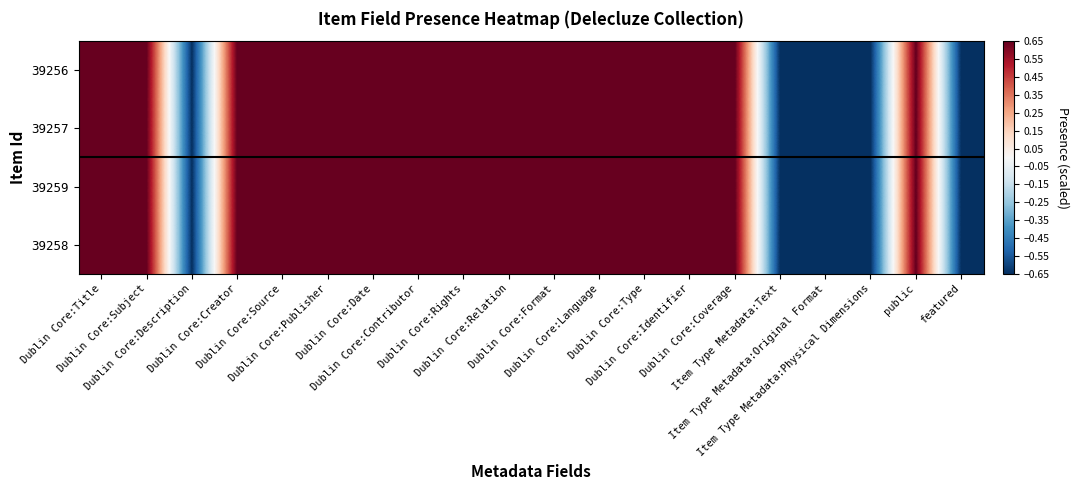

Reading left to right, extract all data points from this chart.

39256: Dublin Core:Title=0.7	Dublin Core:Subject=0.7	Dublin Core:Description=-0.7	Dublin Core:Creator=0.7	Dublin Core:Source=0.7	Dublin Core:Publisher=0.7	Dublin Core:Date=0.7	Dublin Core:Contributor=0.7	Dublin Core:Rights=0.7	Dublin Core:Relation=0.7	Dublin Core:Format=0.7	Dublin Core:Language=0.7	Dublin Core:Type=0.7	Dublin Core:Identifier=0.7	Dublin Core:Coverage=0.7	Item Type Metadata:Text=-0.7	Item Type Metadata:Original Format=-0.7	Item Type Metadata:Physical Dimensions=-0.7	public=0.7	featured=-0.7
39257: Dublin Core:Title=0.7	Dublin Core:Subject=0.7	Dublin Core:Description=-0.7	Dublin Core:Creator=0.7	Dublin Core:Source=0.7	Dublin Core:Publisher=0.7	Dublin Core:Date=0.7	Dublin Core:Contributor=0.7	Dublin Core:Rights=0.7	Dublin Core:Relation=0.7	Dublin Core:Format=0.7	Dublin Core:Language=0.7	Dublin Core:Type=0.7	Dublin Core:Identifier=0.7	Dublin Core:Coverage=0.7	Item Type Metadata:Text=-0.7	Item Type Metadata:Original Format=-0.7	Item Type Metadata:Physical Dimensions=-0.7	public=0.7	featured=-0.7
39259: Dublin Core:Title=0.7	Dublin Core:Subject=0.7	Dublin Core:Description=-0.7	Dublin Core:Creator=0.7	Dublin Core:Source=0.7	Dublin Core:Publisher=0.7	Dublin Core:Date=0.7	Dublin Core:Contributor=0.7	Dublin Core:Rights=0.7	Dublin Core:Relation=0.7	Dublin Core:Format=0.7	Dublin Core:Language=0.7	Dublin Core:Type=0.7	Dublin Core:Identifier=0.7	Dublin Core:Coverage=0.7	Item Type Metadata:Text=-0.7	Item Type Metadata:Original Format=-0.7	Item Type Metadata:Physical Dimensions=-0.7	public=0.7	featured=-0.7
39258: Dublin Core:Title=0.7	Dublin Core:Subject=0.7	Dublin Core:Description=-0.7	Dublin Core:Creator=0.7	Dublin Core:Source=0.7	Dublin Core:Publisher=0.7	Dublin Core:Date=0.7	Dublin Core:Contributor=0.7	Dublin Core:Rights=0.7	Dublin Core:Relation=0.7	Dublin Core:Format=0.7	Dublin Core:Language=0.7	Dublin Core:Type=0.7	Dublin Core:Identifier=0.7	Dublin Core:Coverage=0.7	Item Type Metadata:Text=-0.7	Item Type Metadata:Original Format=-0.7	Item Type Metadata:Physical Dimensions=-0.7	public=0.7	featured=-0.7